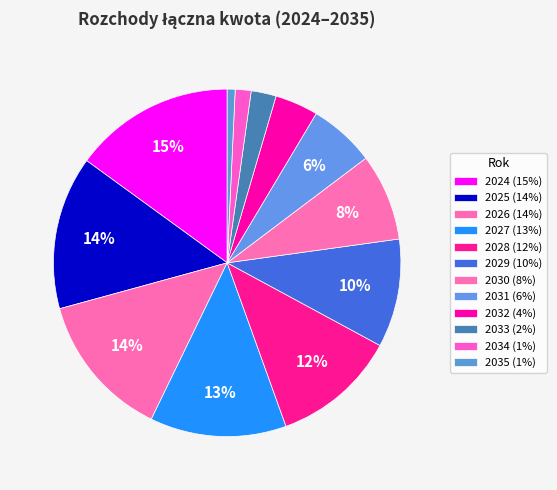

How many slices are in this pie chart?

12